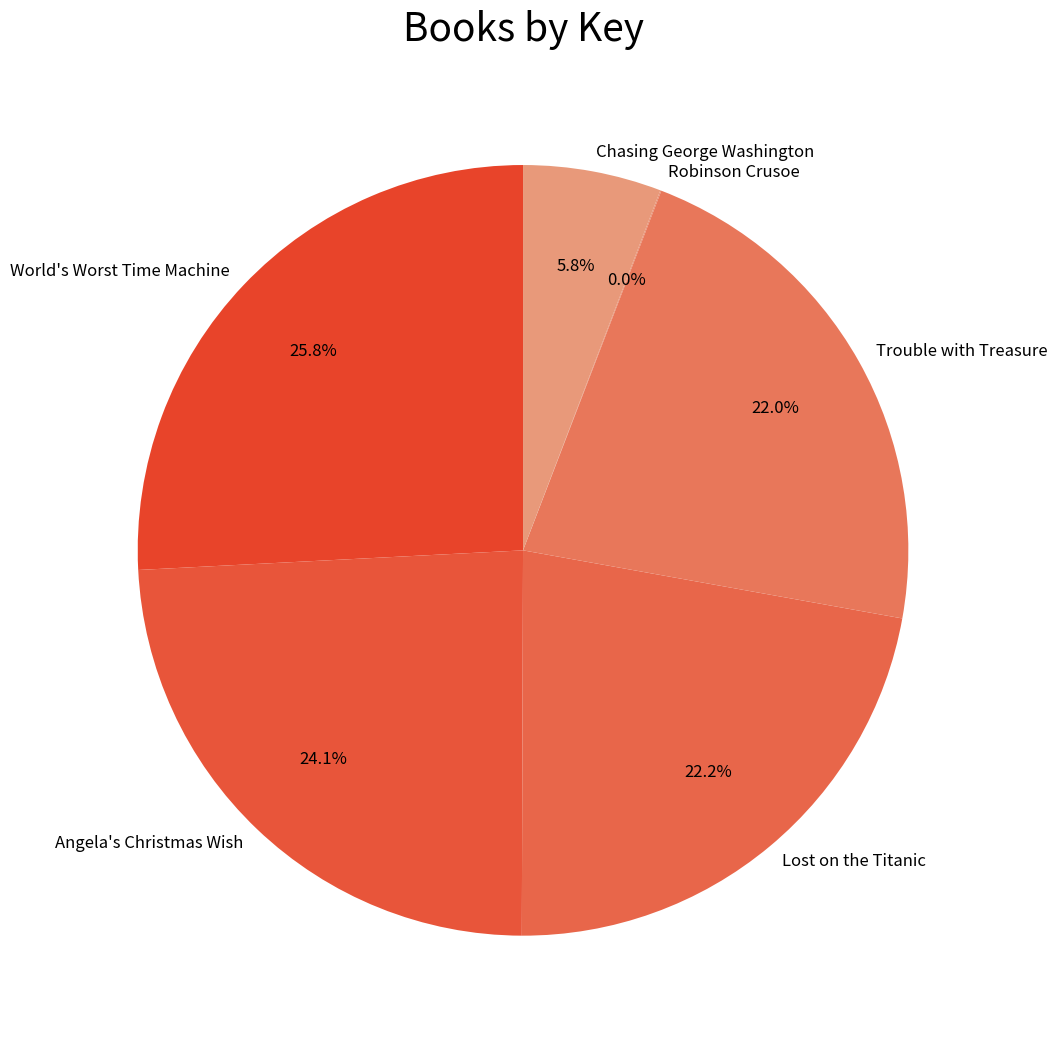

To the nearest percent, what portion does Chasing George Washington represent?

6%